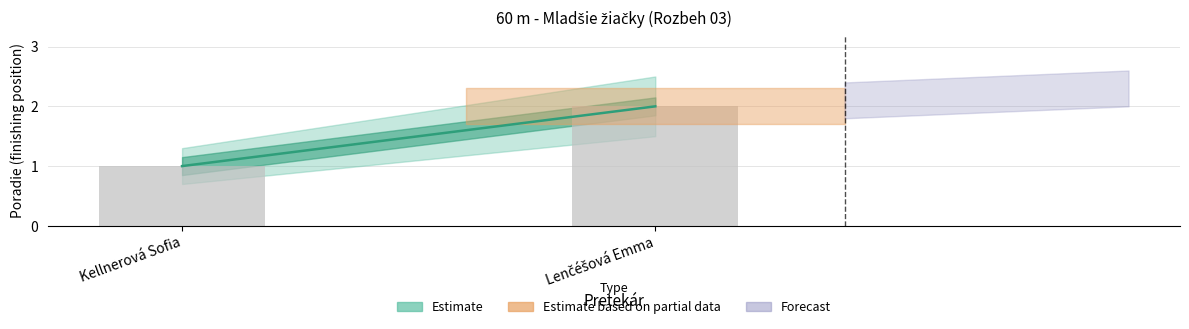

Approximately how many times larger is the value at Kellnerová Sofia compared to Lenčéšová Emma?

0.5